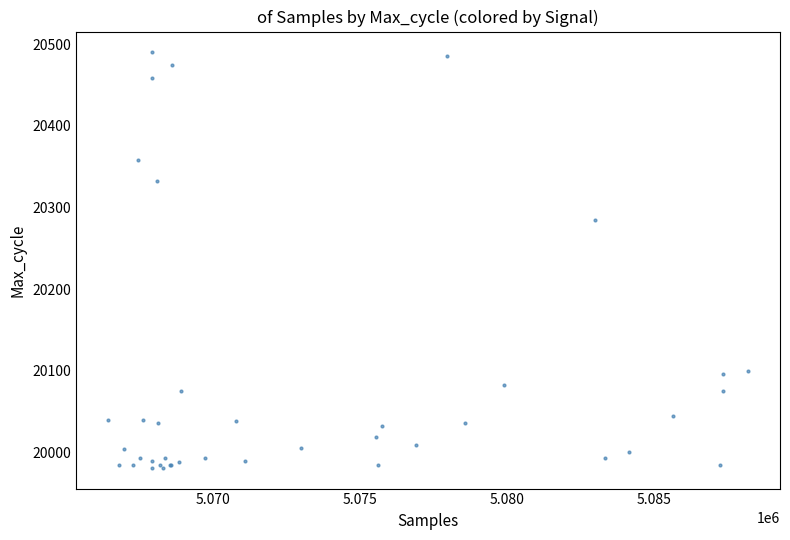

What Y value in the scatter plot is closest to 20235?

20285